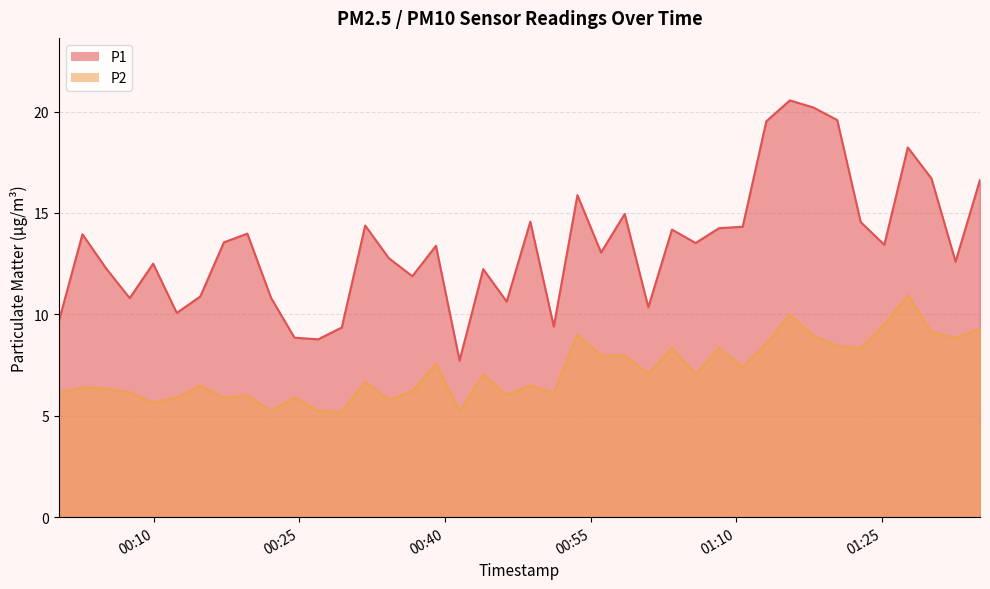

Read the P2 value at 2023-12-04T00:39:04.

7.6